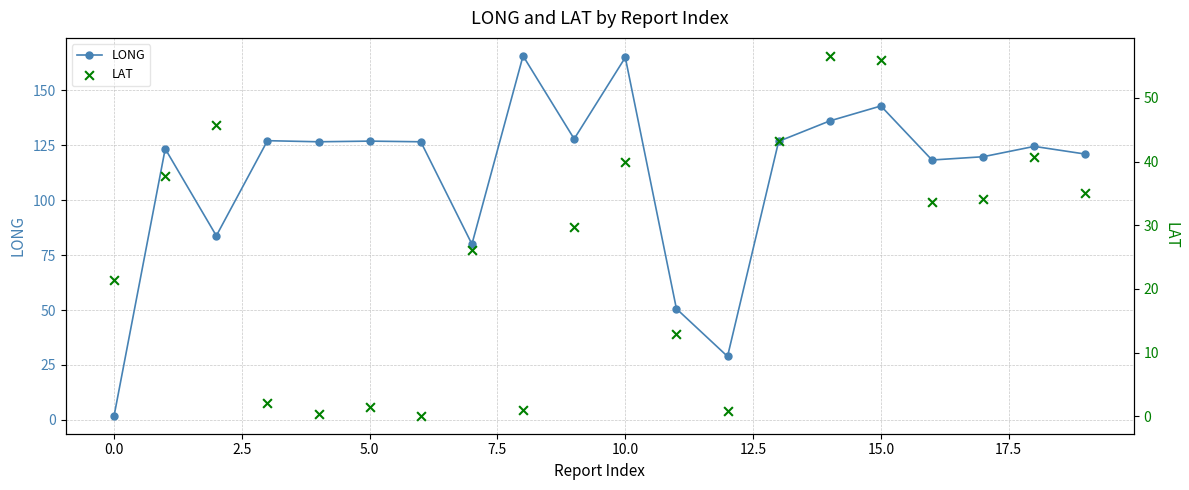

At how many categories does at least one series exceed 2?

20